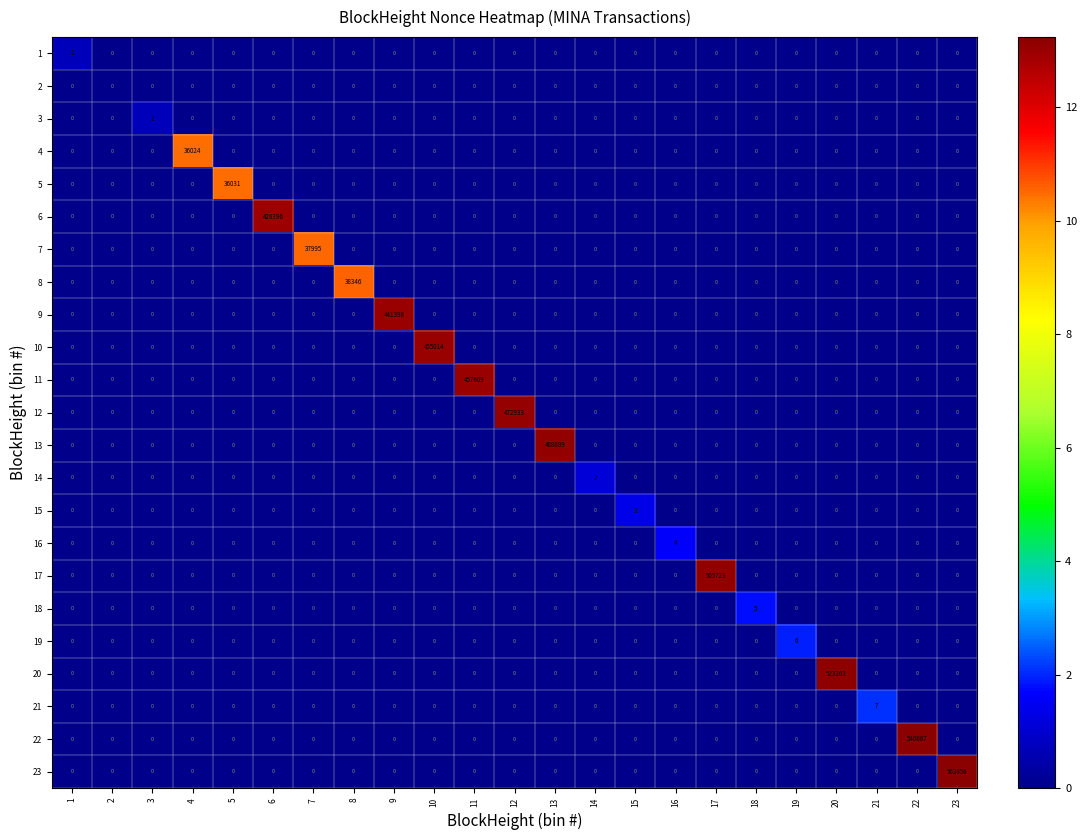

Which series has the largest total across all categories?

23